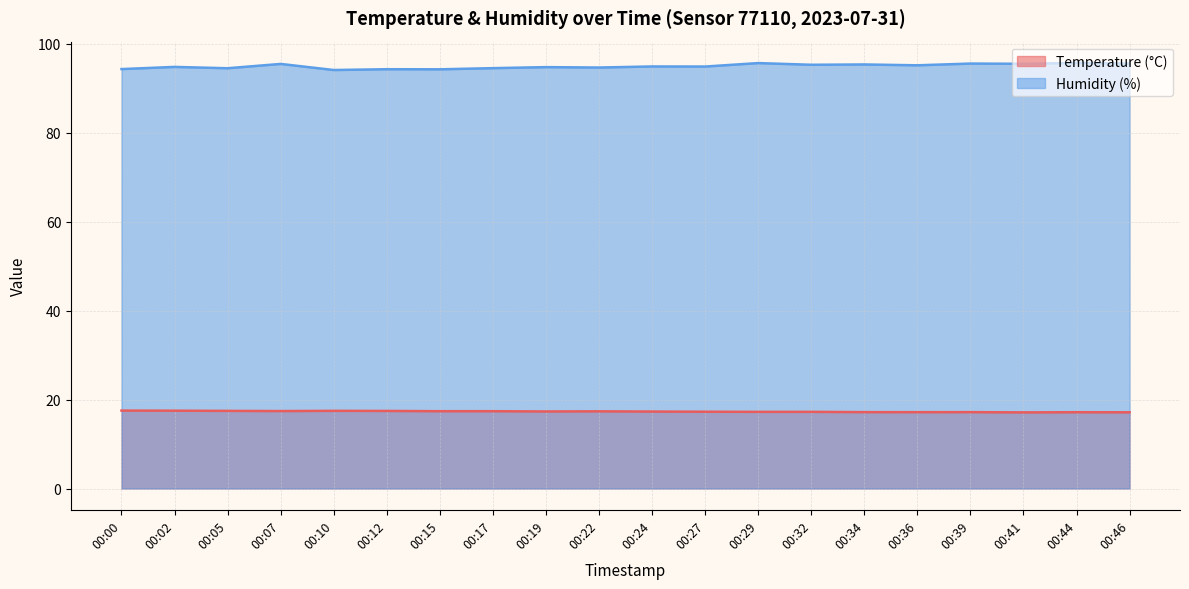

True or false: Humidity (%) and Temperature (°C) intersect in this chart.

False